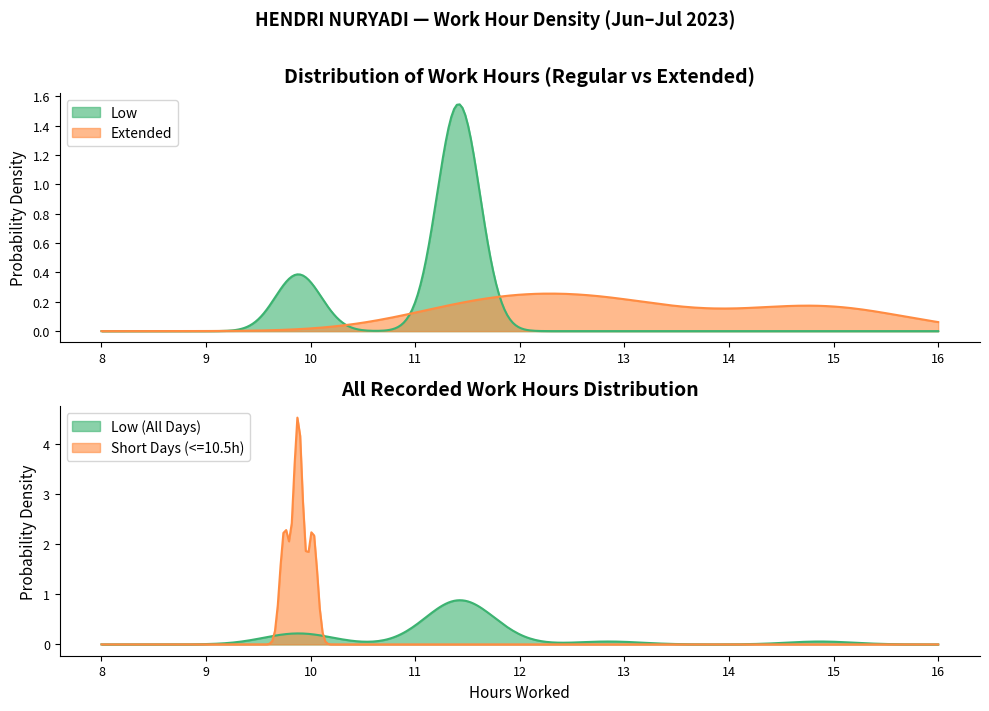

What is the difference between the values at 13 and 7?

0.1